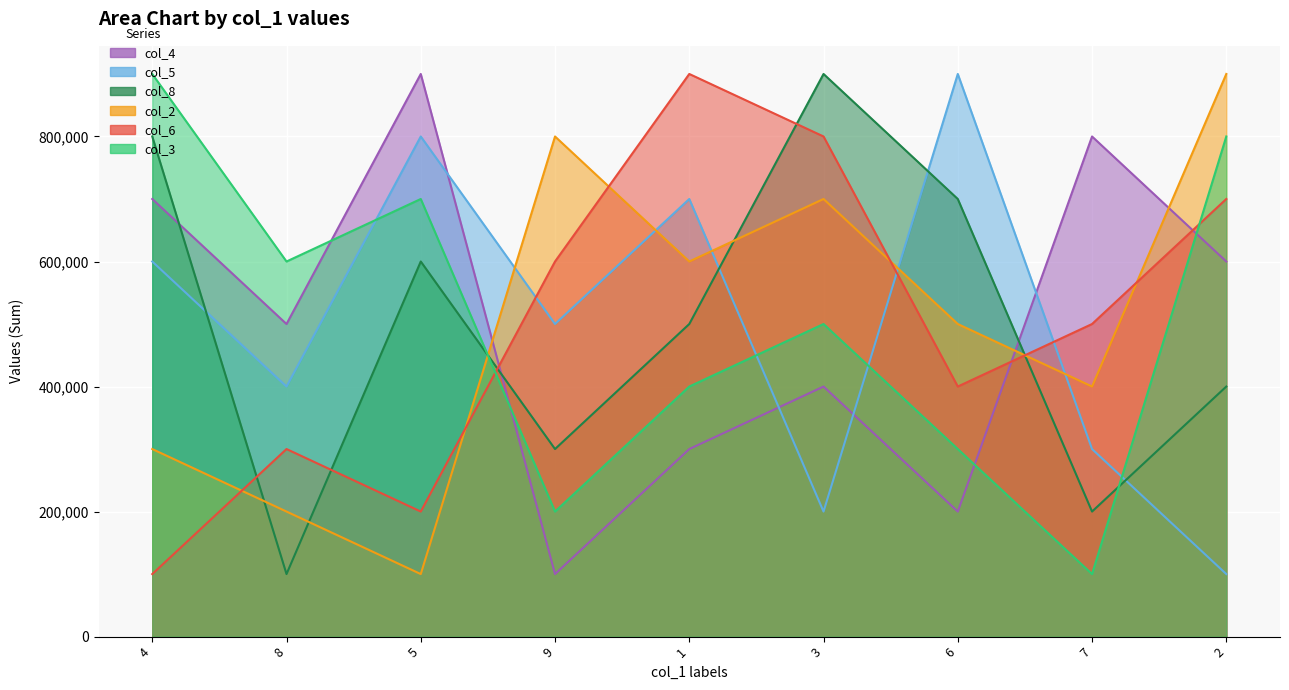

In col_3, how many points are lower than both neighbors (excluding endpoints)?

3